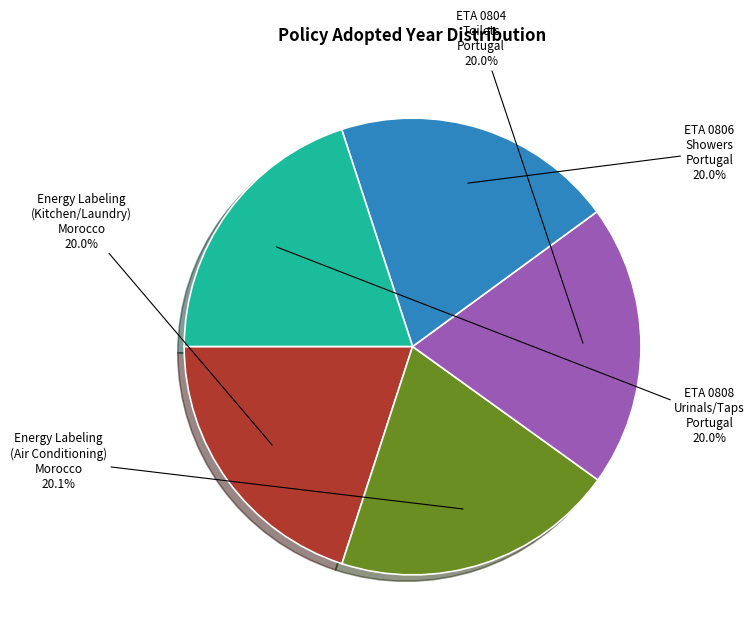

Is there a majority slice in this chart?

No